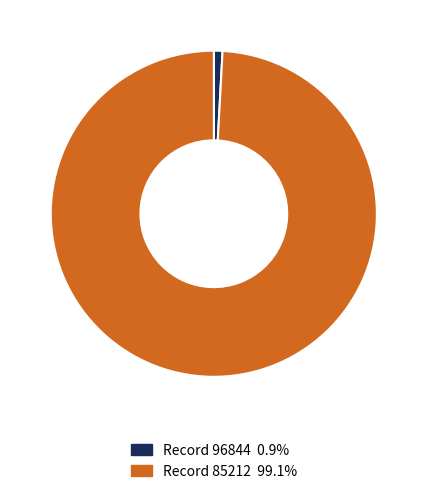

Does any single category account for the majority?

Yes